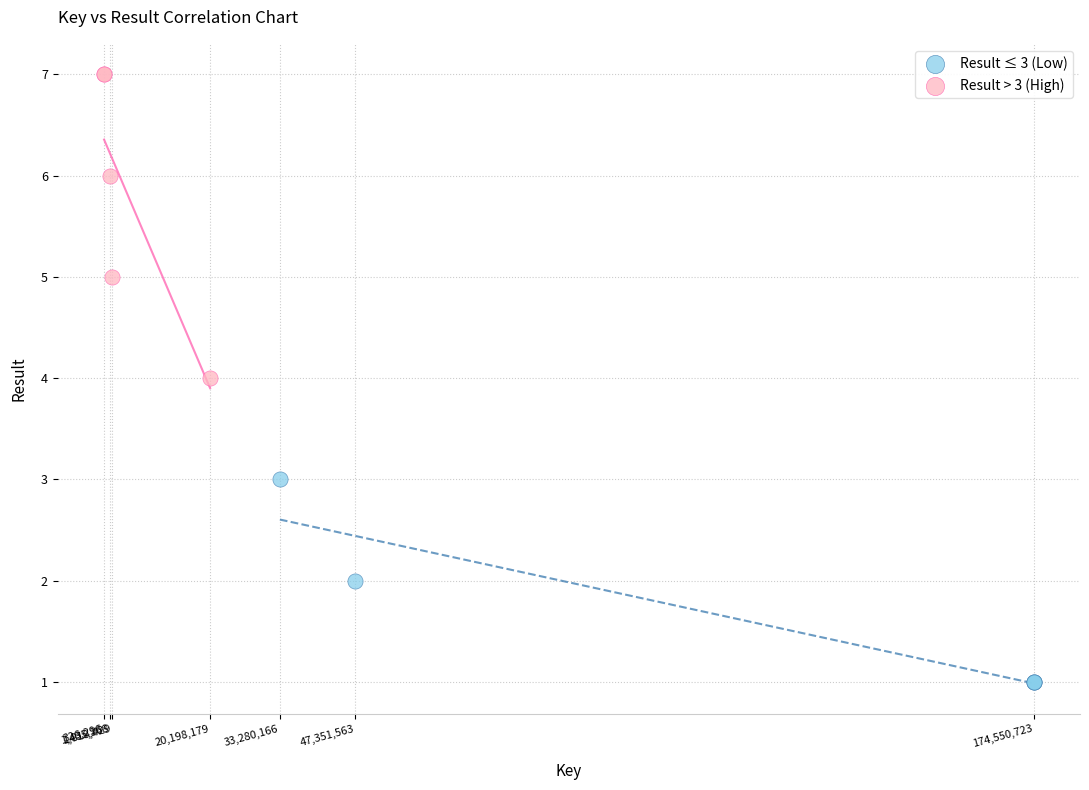

Which series has the largest Y range (max minus min)?

Result > 3 (High)